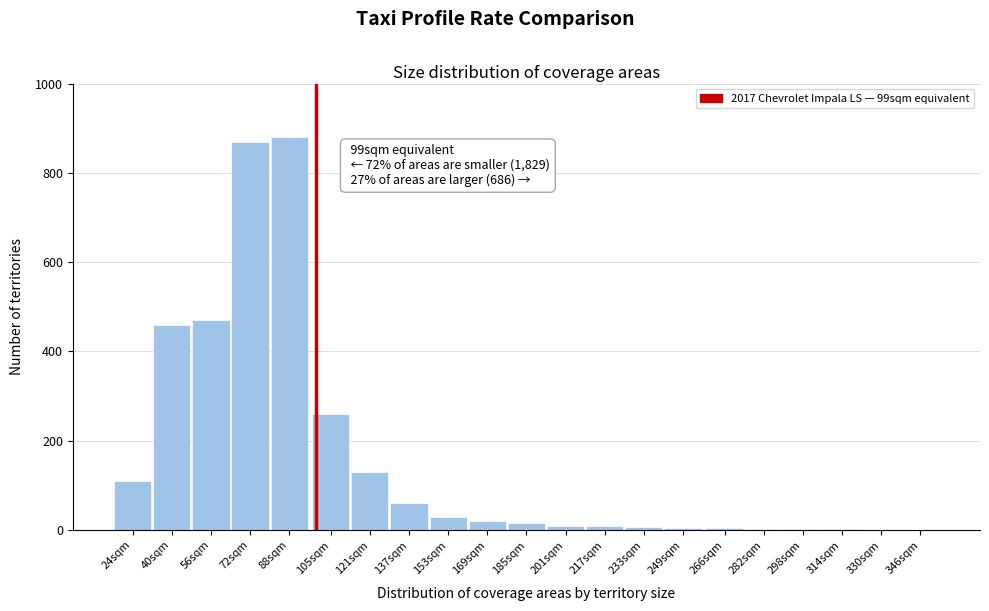

What is the sum of all values?

3347